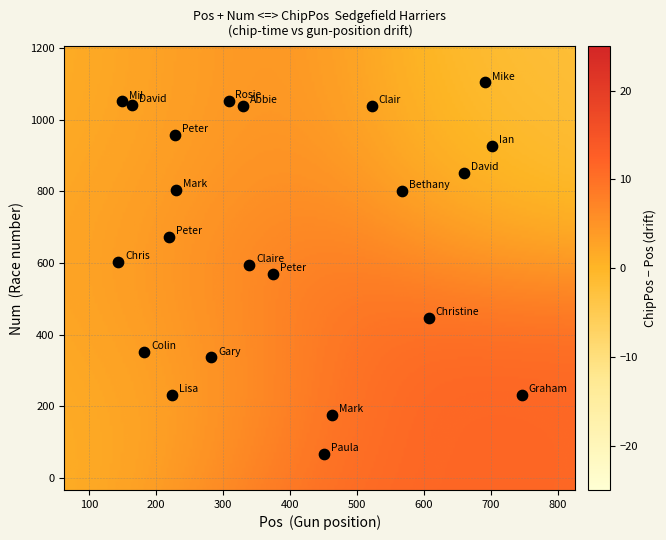

What is the range of X values (max minus min)?

603